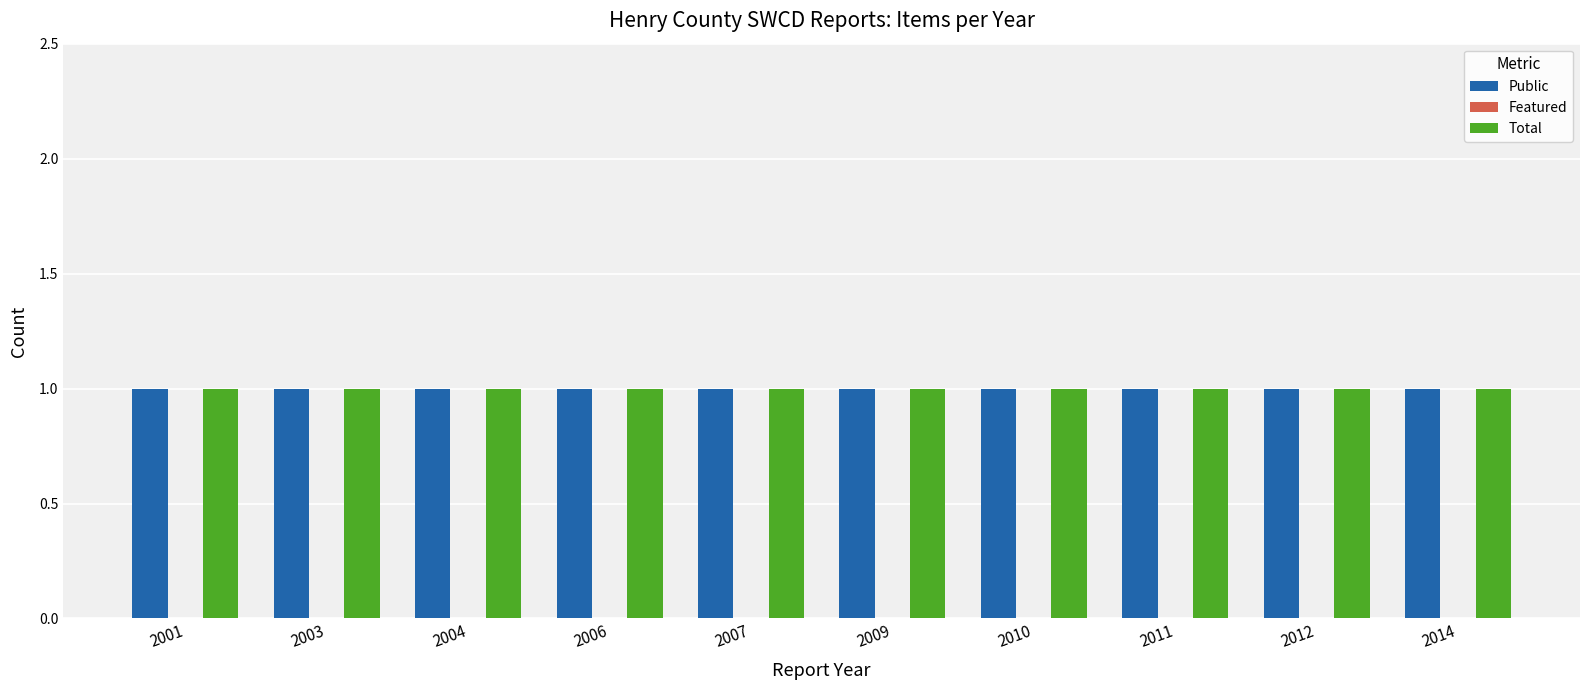

Between 2014 and 2007, which is larger?

2014